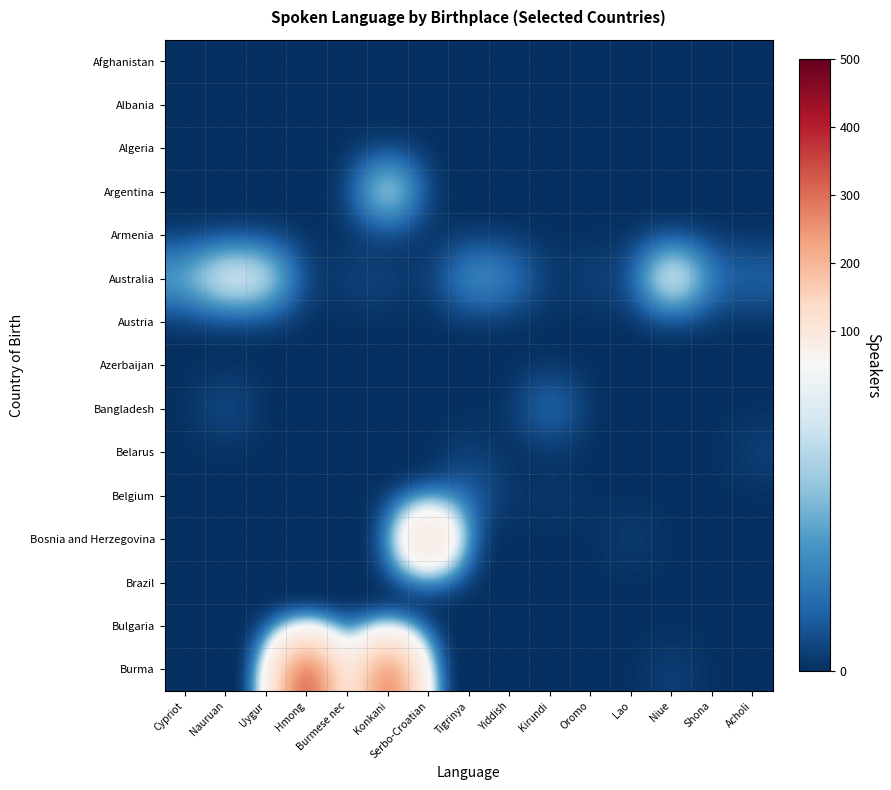

At which category is the sum across all series the highest?

Hmong